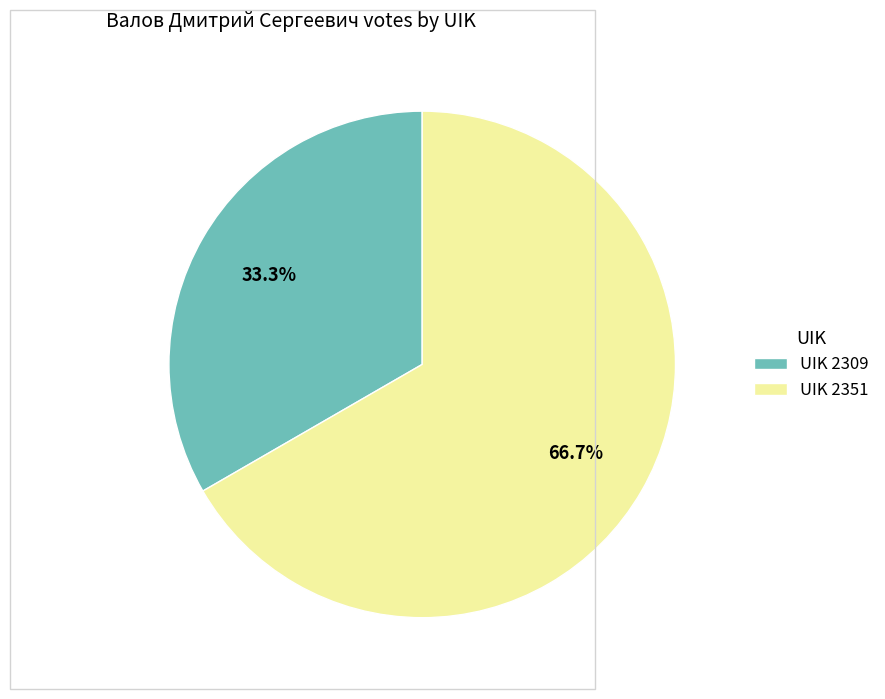

Approximately how many times larger is the value at UIK 2309 compared to UIK 2351?

0.5